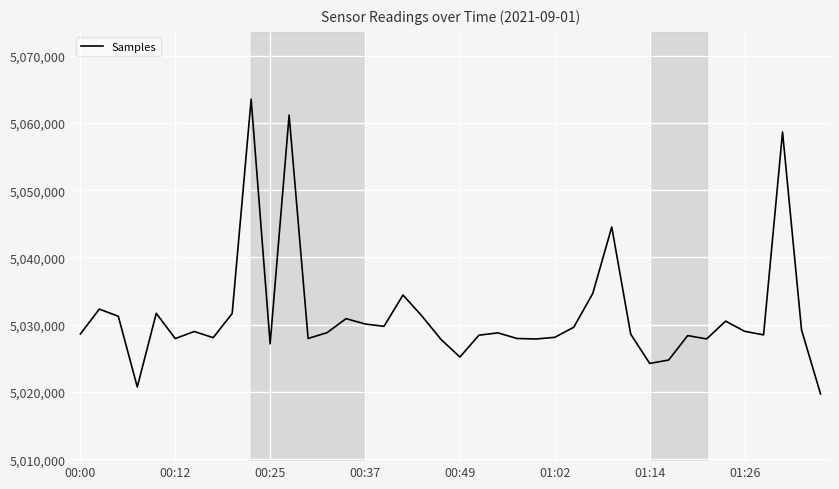

What is the maximum value shown in the chart?

5063537